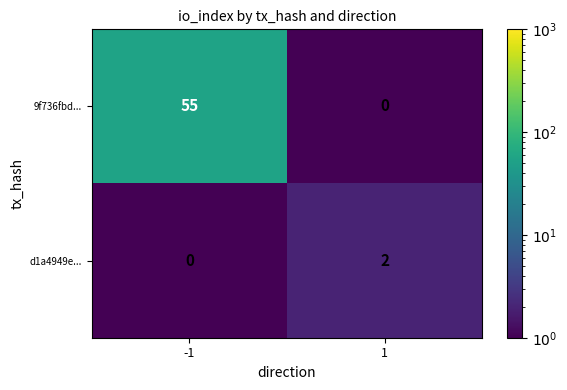

What is the difference between the 9f736fbd... values at -1 and 1?

55